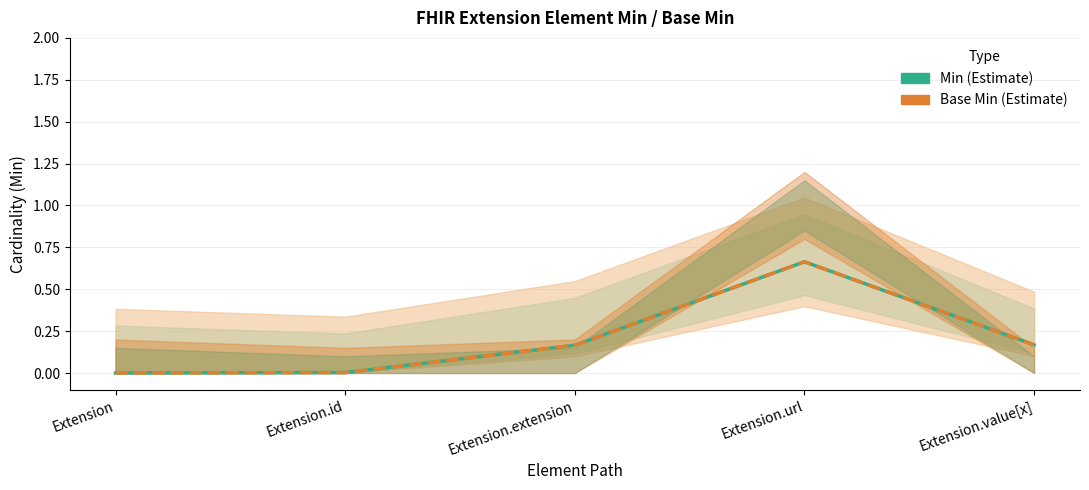

True or false: Min and Base Min cross at least once.

False